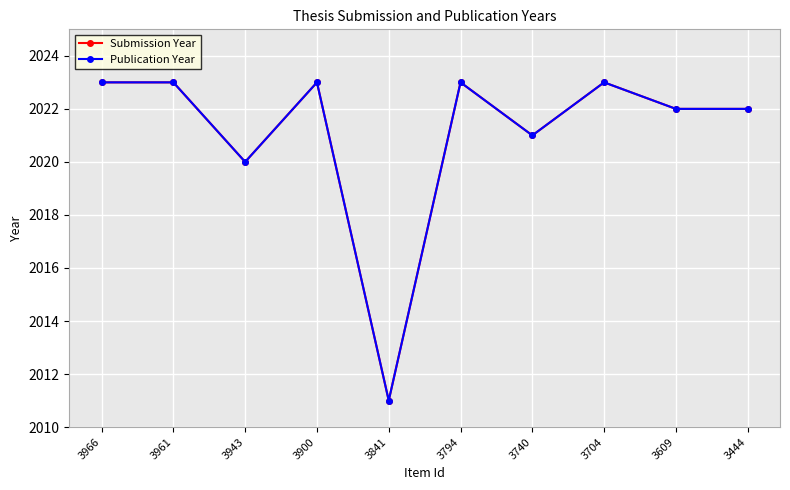

Does the chart display data point markers on the line(s)?

Yes